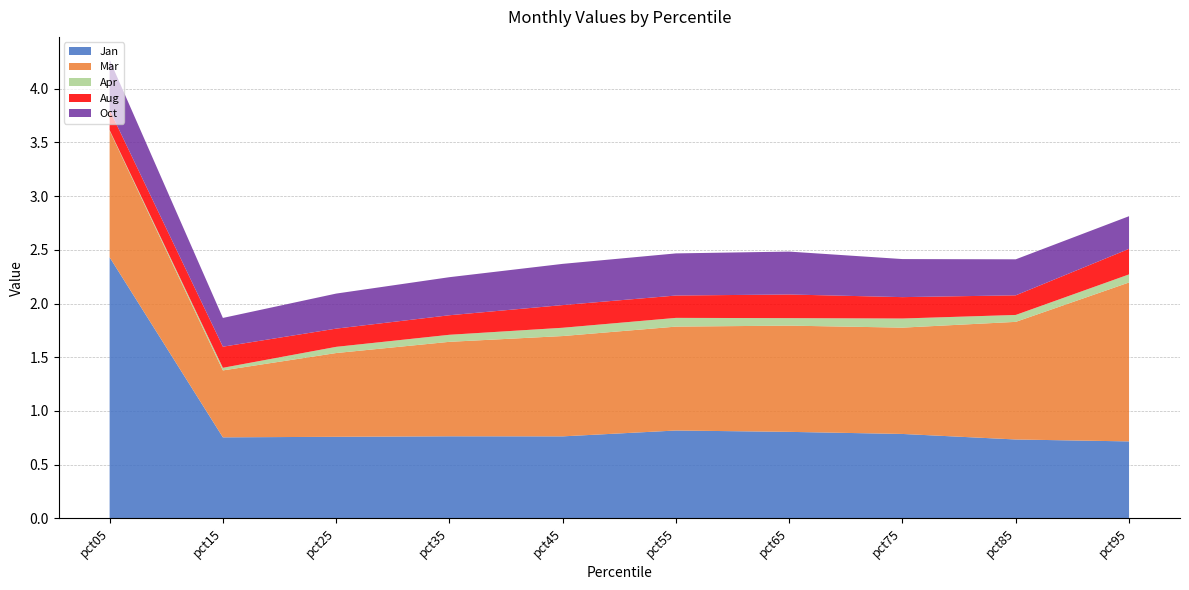

Reading right to left, list all the values displayed in this chart.

Jan: pct95=0.7	pct85=0.7	pct75=0.8	pct65=0.8	pct55=0.8	pct45=0.8	pct35=0.8	pct25=0.8	pct15=0.8	pct05=2.4
Mar: pct95=1.5	pct85=1.1	pct75=1.0	pct65=1.0	pct55=1.0	pct45=0.9	pct35=0.9	pct25=0.8	pct15=0.6	pct05=1.2
Apr: pct95=0.1	pct85=0.1	pct75=0.1	pct65=0.1	pct55=0.1	pct45=0.1	pct35=0.1	pct25=0.1	pct15=0.0	pct05=0.0
Aug: pct95=0.2	pct85=0.2	pct75=0.2	pct65=0.2	pct55=0.2	pct45=0.2	pct35=0.2	pct25=0.2	pct15=0.2	pct05=0.2
Oct: pct95=0.3	pct85=0.3	pct75=0.4	pct65=0.4	pct55=0.4	pct45=0.4	pct35=0.4	pct25=0.3	pct15=0.3	pct05=0.5